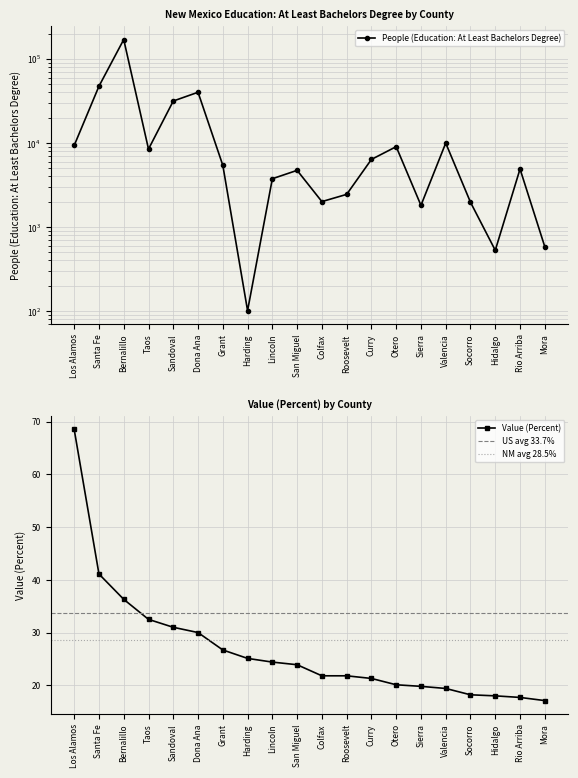

How many lines are shown in the chart?

2